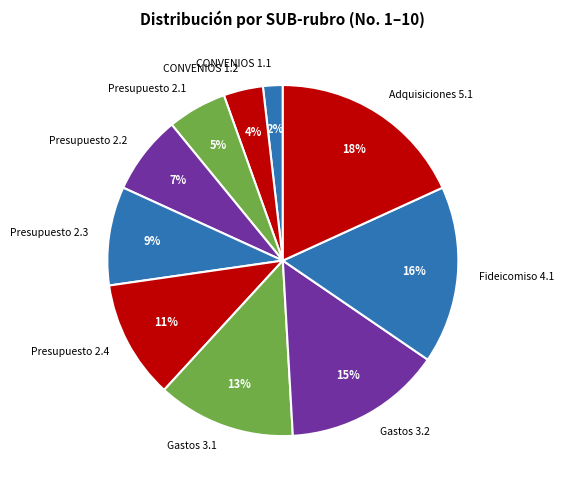

Which category has the biggest portion of the pie?

Adquisiciones 5.1